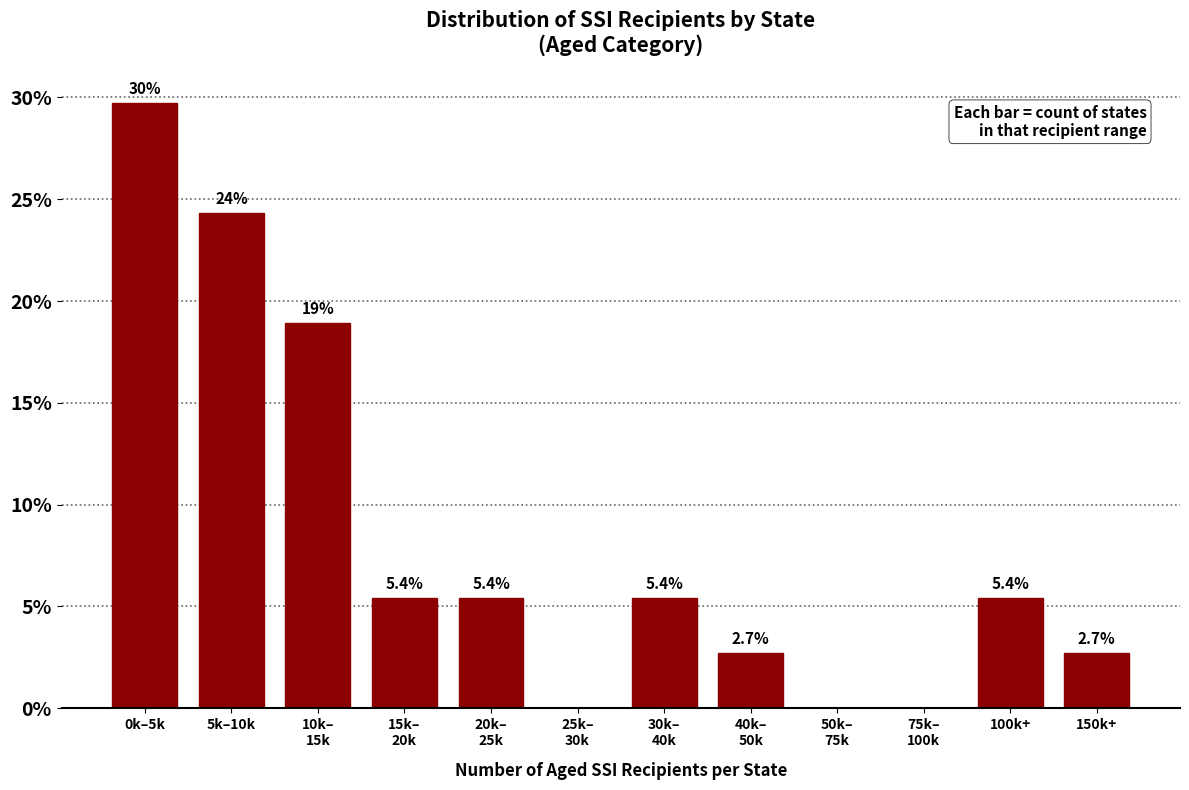

What is the change in value from 100k+ to 150k+?

-2.7